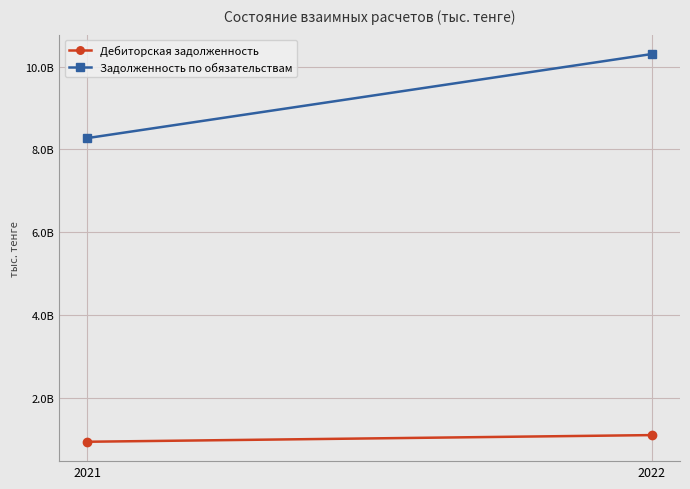

What is the difference between the highest and lowest values at 2021?

7334505262